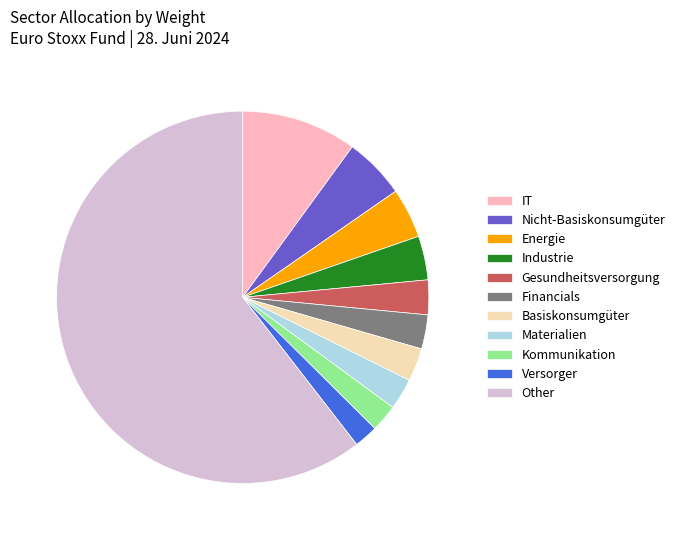

Which has a higher value, Nicht-Basiskonsumgüter or Industrie?

Nicht-Basiskonsumgüter